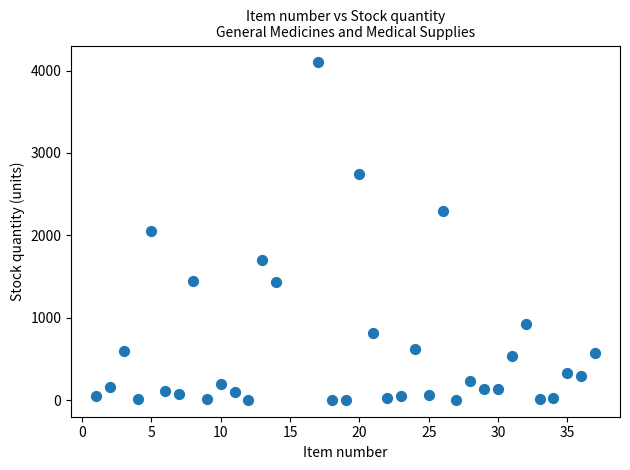

What is the range of Y values (max minus min)?

4098